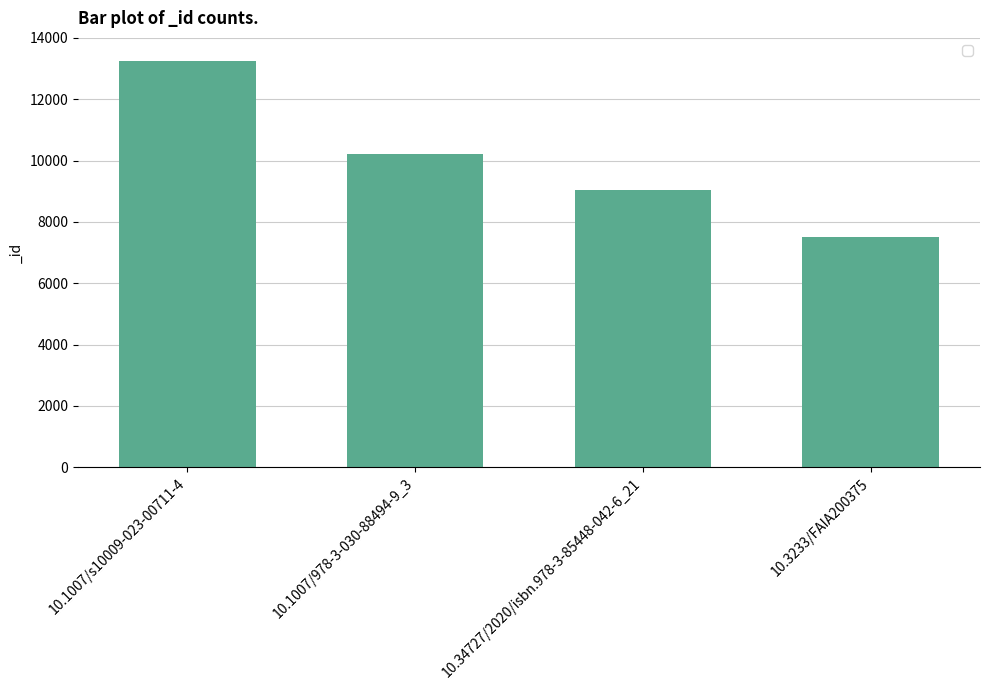

Where does the data first go above 10206?

10.1007/s10009-023-00711-4